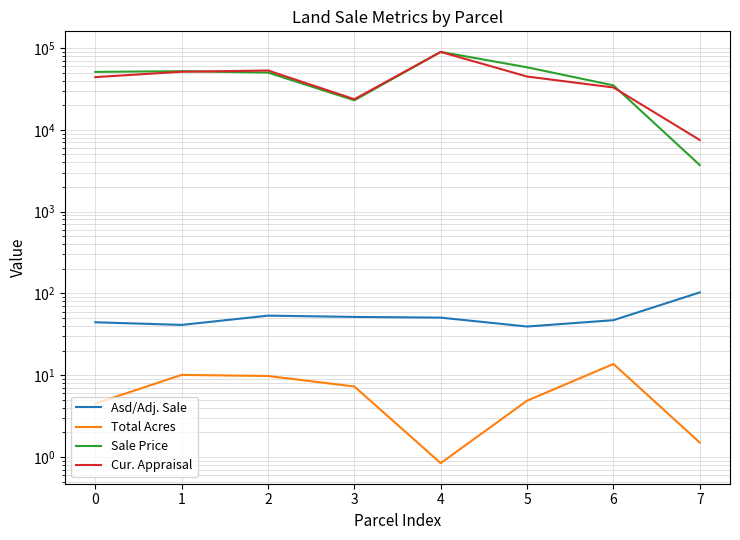

What is the value of the Cur. Appraisal point at the 6th from the left?

44727.0